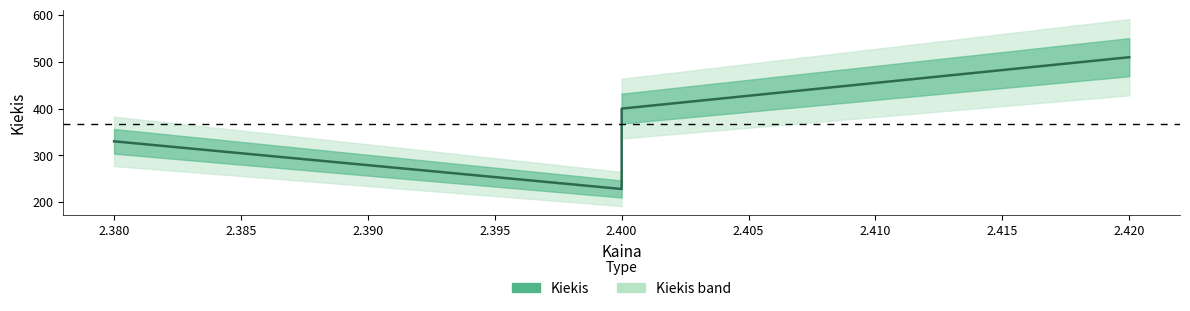

What is the greatest value displayed?

510